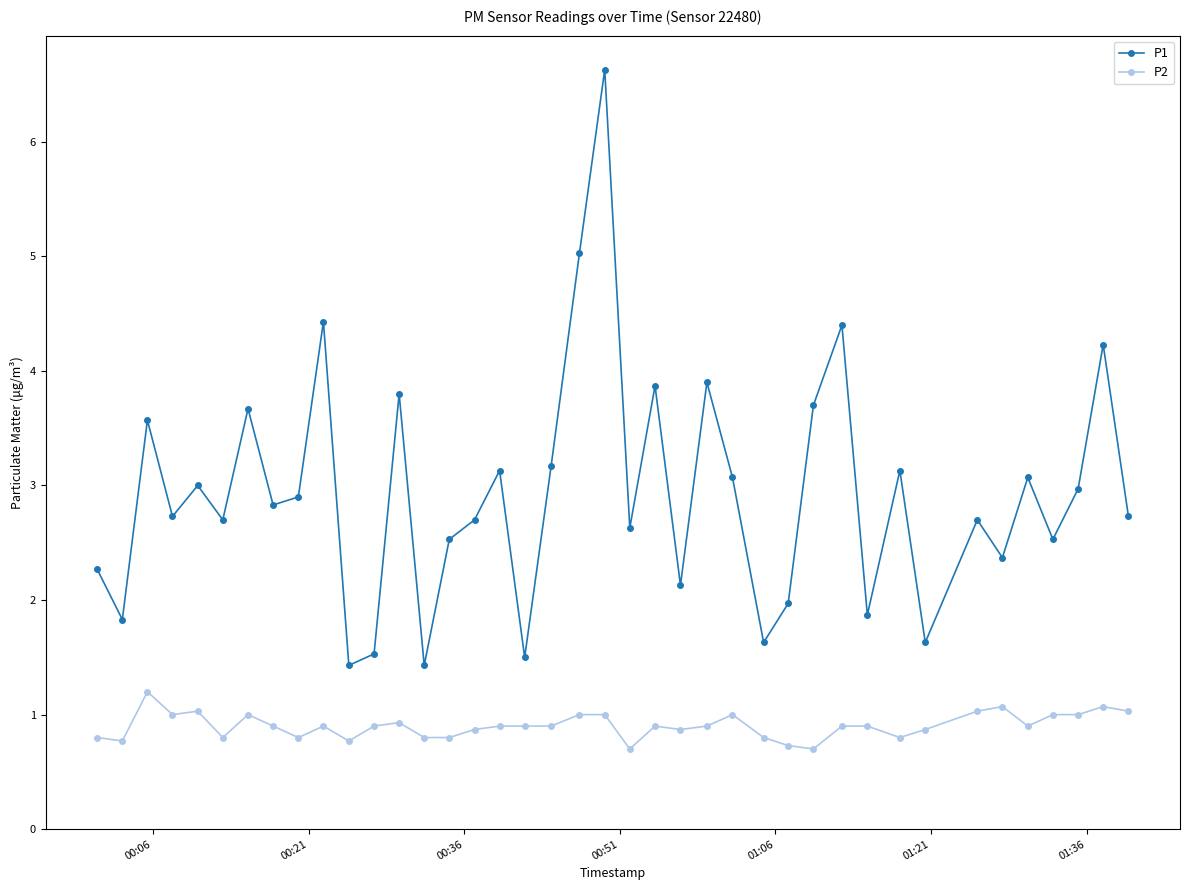

True or false: P2 and P1 cross at least once.

False